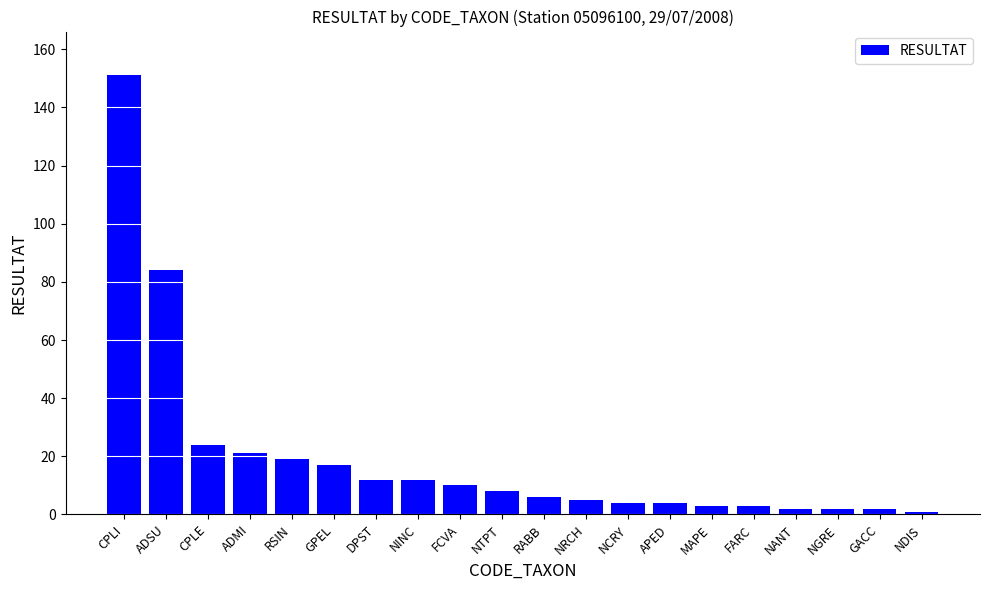

How many values are below 8?

10